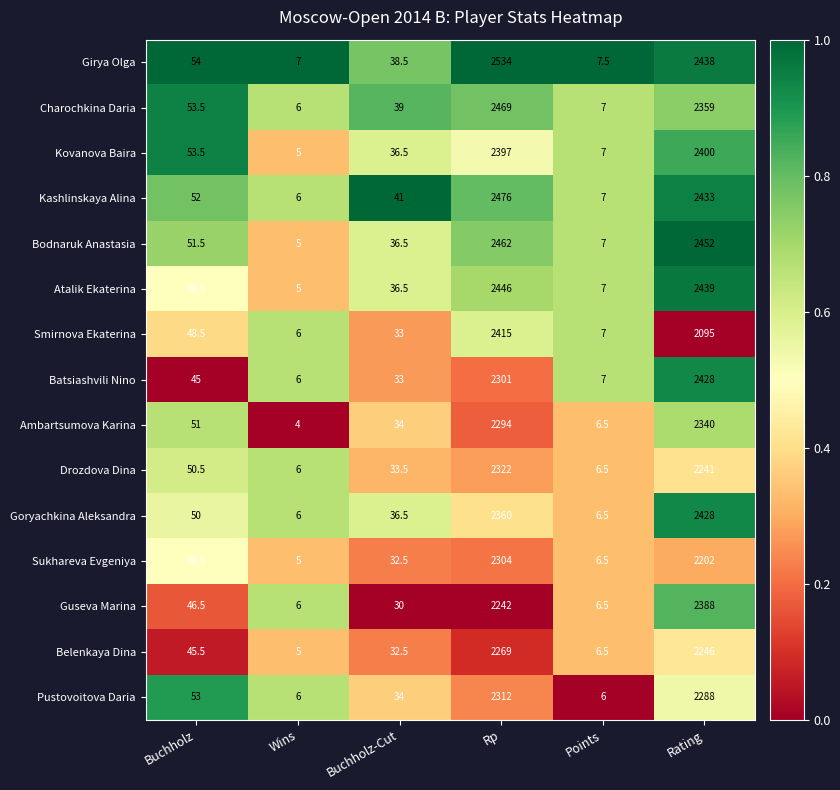

Which series has the largest total across all categories?

Girya Olga